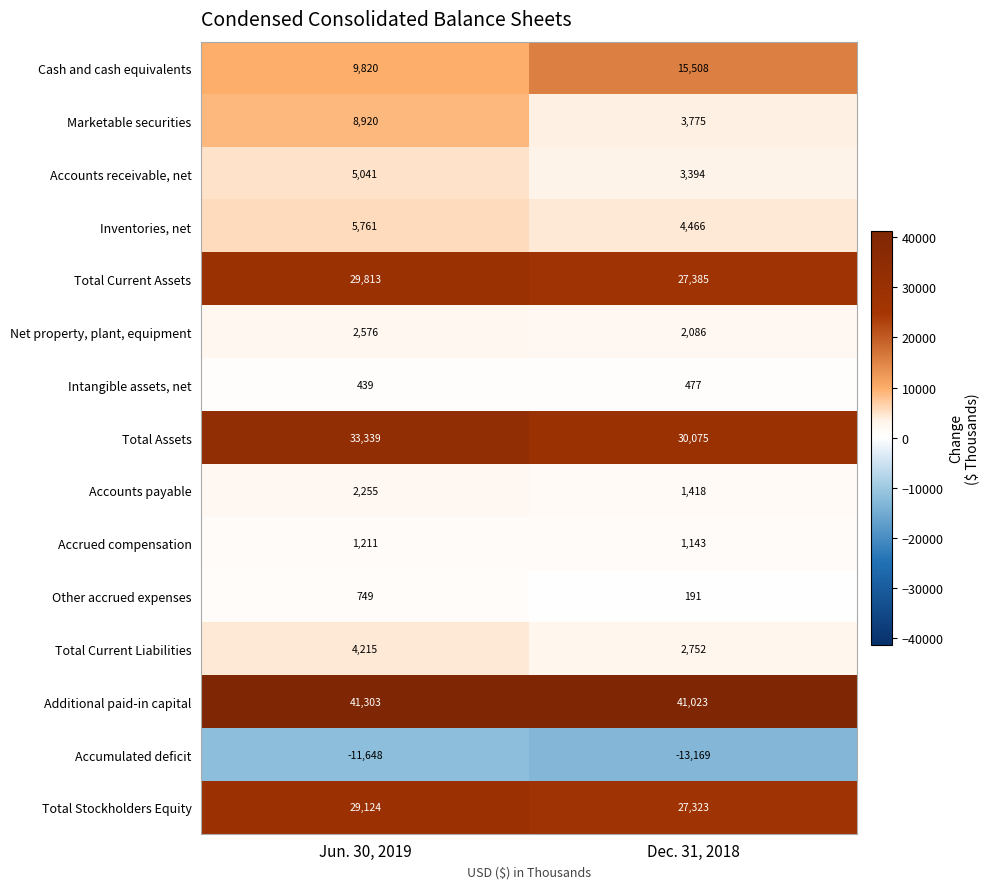

Which series has the widest spread of values?

Cash and cash equivalents